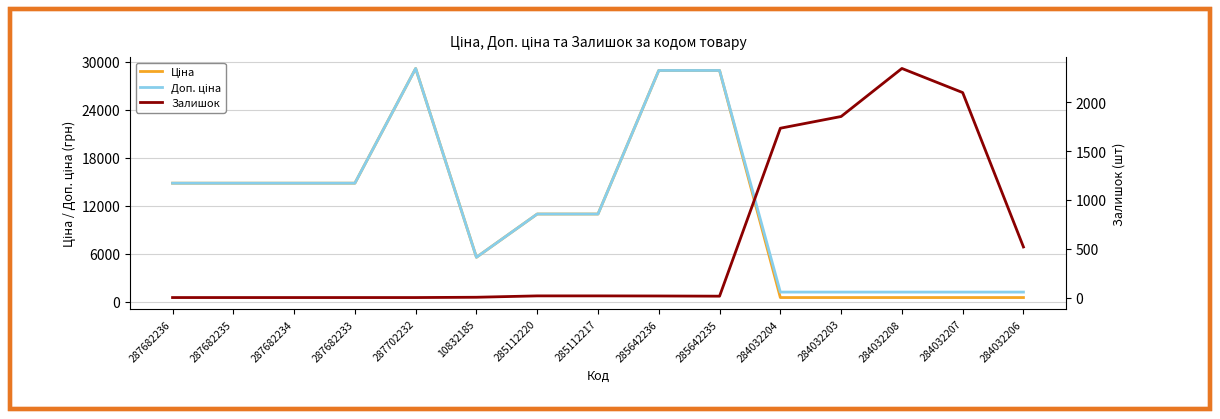

What is the label of the 8th point from the left?

285112217